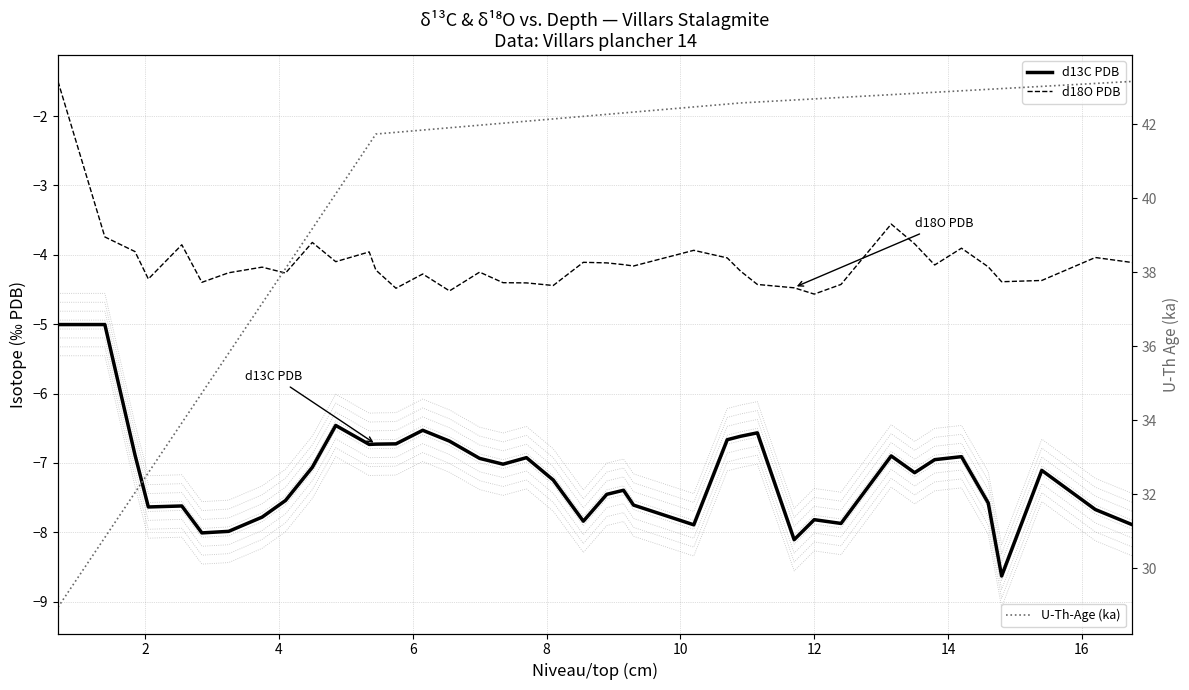

At how many categories does at least one series exceed -7?

40